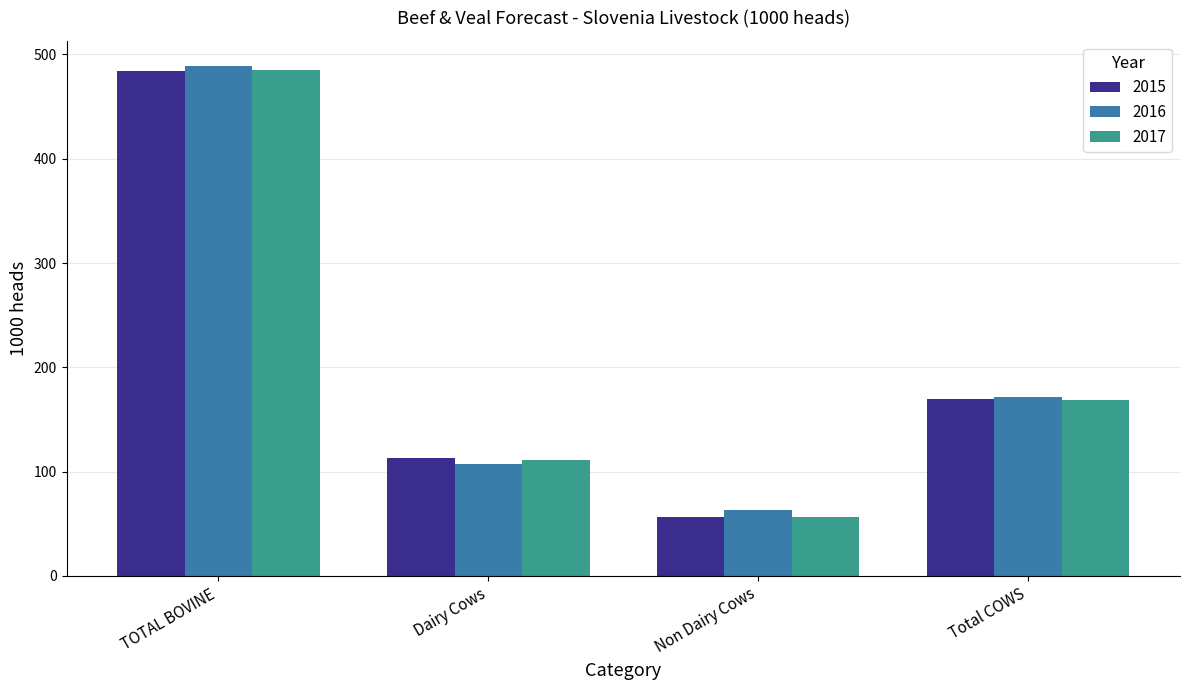

Which category has the lowest value in the 2016 series?

Non Dairy Cows